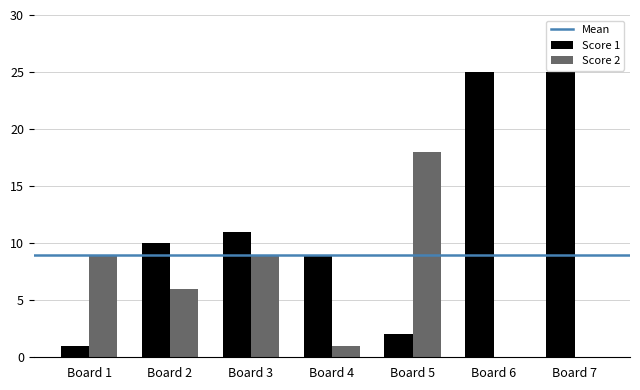

Which series has the largest total across all categories?

Score 1